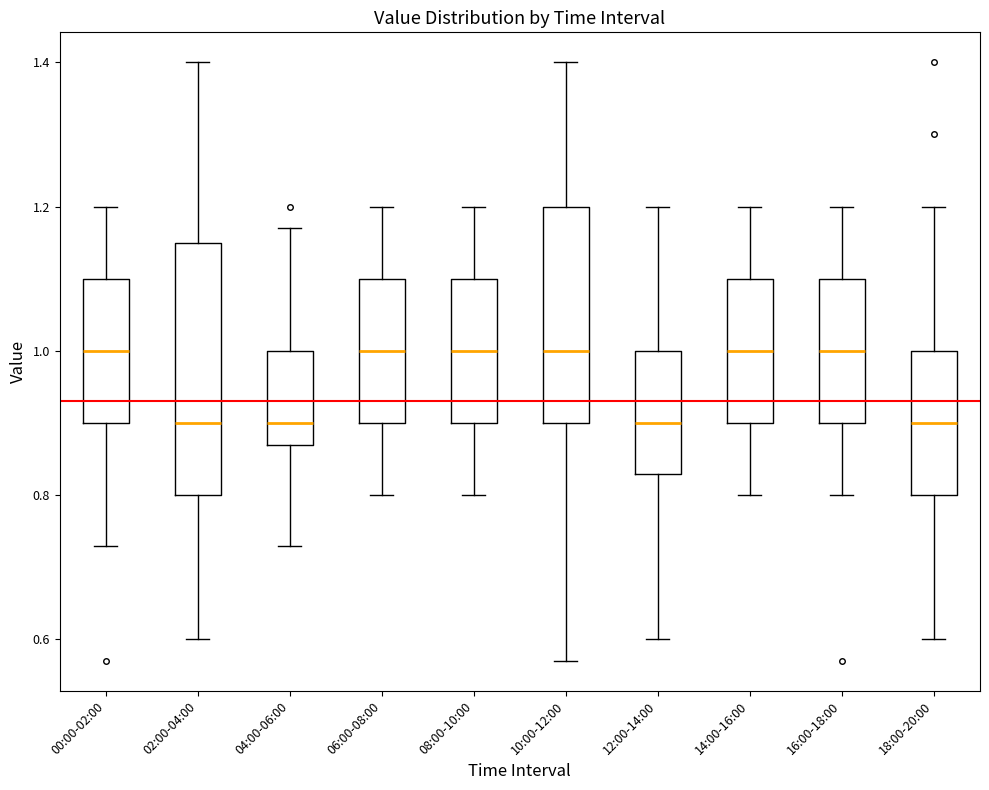

Reading left to right, read every box against the y-axis: the position of its median line, the range the box covers, and the ends of its whiskers. The values are not printed on the chart, so give them approximately, as read against the axis.

00:00-02:00: median 1.00, box 0.90 to 1.10, whiskers 0.74 to 1.20
02:00-04:00: median 0.90, box 0.80 to 1.16, whiskers 0.60 to 1.40
04:00-06:00: median 0.90, box 0.88 to 1.00, whiskers 0.74 to 1.18
06:00-08:00: median 1.00, box 0.90 to 1.10, whiskers 0.80 to 1.20
08:00-10:00: median 1.00, box 0.90 to 1.10, whiskers 0.80 to 1.20
10:00-12:00: median 1.00, box 0.90 to 1.20, whiskers 0.58 to 1.40
12:00-14:00: median 0.90, box 0.84 to 1.00, whiskers 0.60 to 1.20
14:00-16:00: median 1.00, box 0.90 to 1.10, whiskers 0.80 to 1.20
16:00-18:00: median 1.00, box 0.90 to 1.10, whiskers 0.80 to 1.20
18:00-20:00: median 0.90, box 0.80 to 1.00, whiskers 0.60 to 1.20